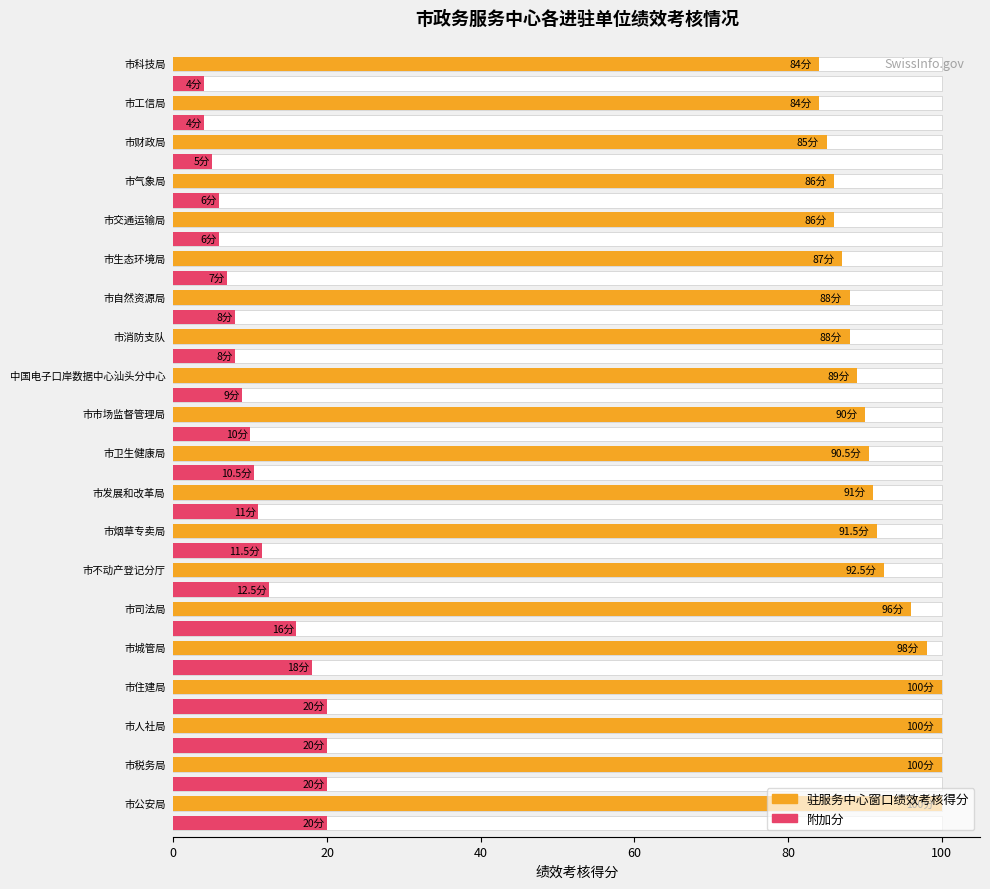

What is the difference between the 驻服务中心窗口绩效考核得分 values at 市气象局 and 市城管局?

12.0